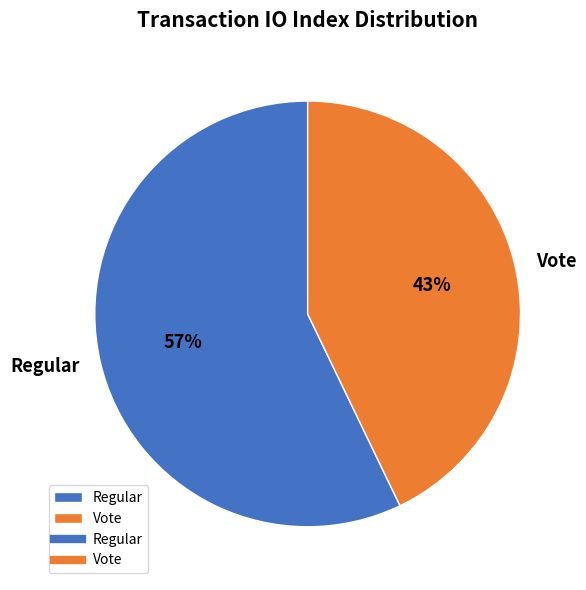

Combined, do Vote and Regular account for over 50%?

Yes